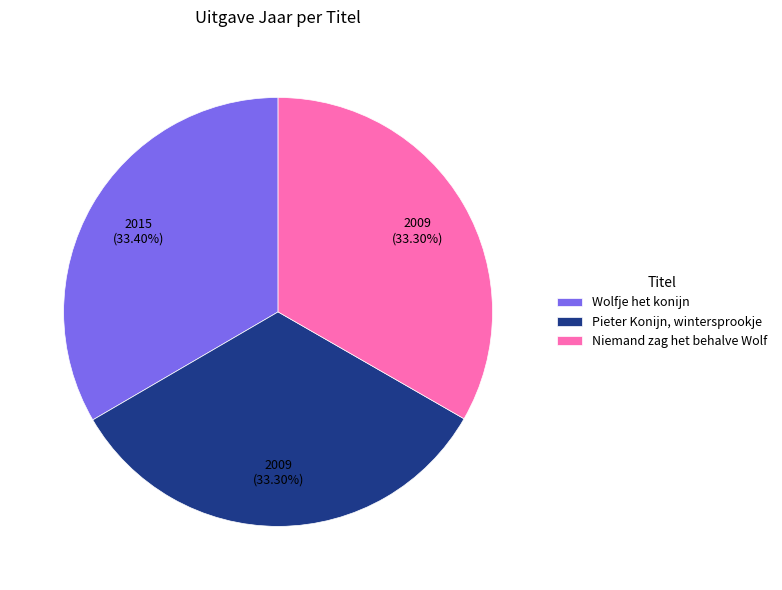

To the nearest percent, what percentage of the pie is Niemand zag het behalve Wolf?

33%